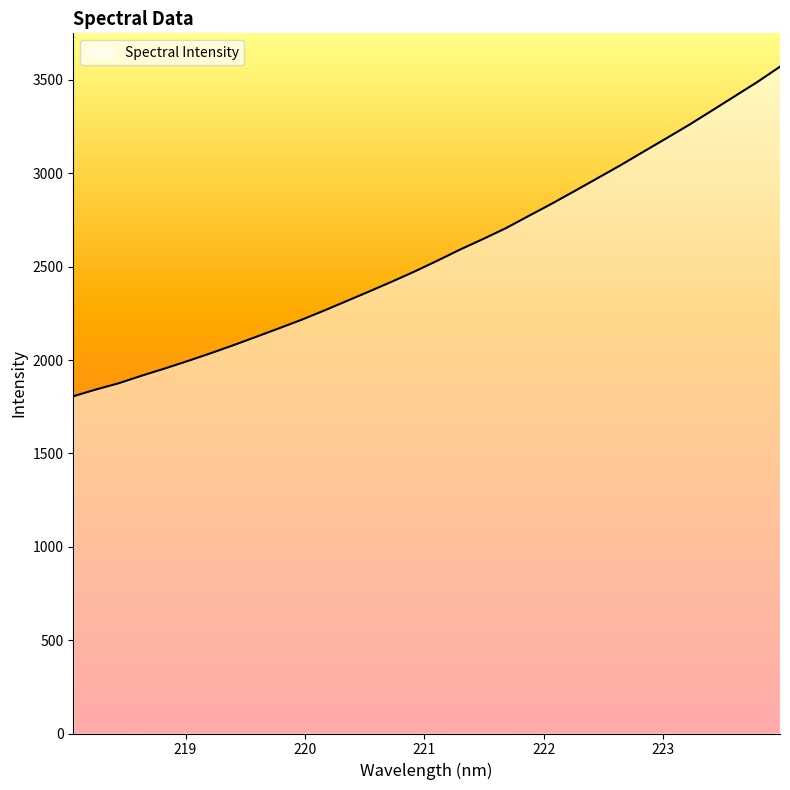

What is the smallest value displayed?

1806.0